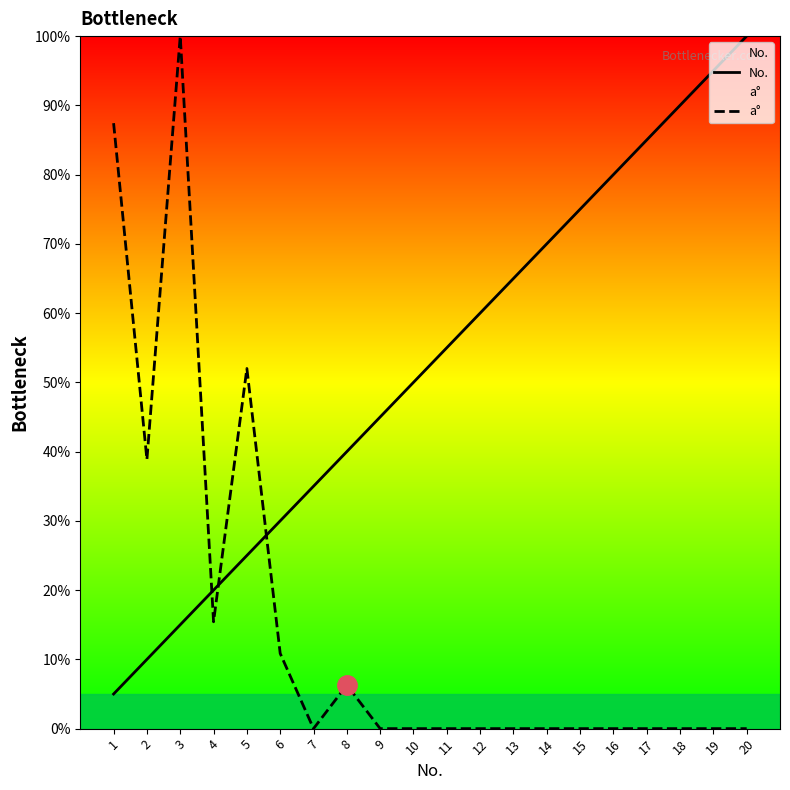

Where is No. nearest to the value 52?

10